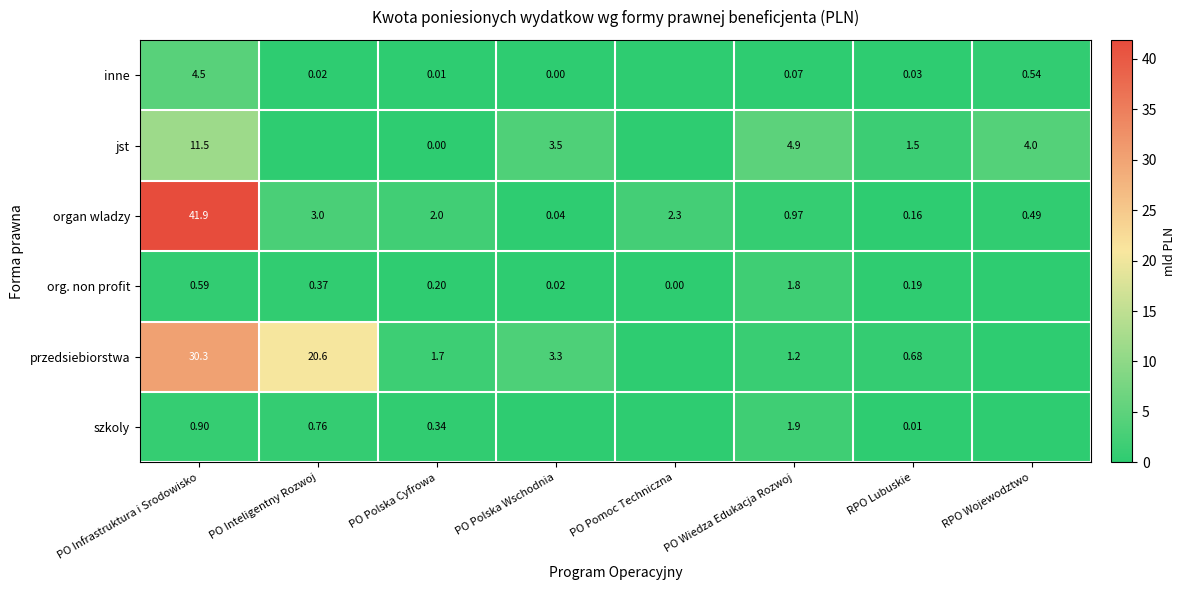

Is the value of przedsiebiorstwa at RPO Lubuskie greater than the value of organ wladzy at PO Infrastruktura i Srodowisko?

No